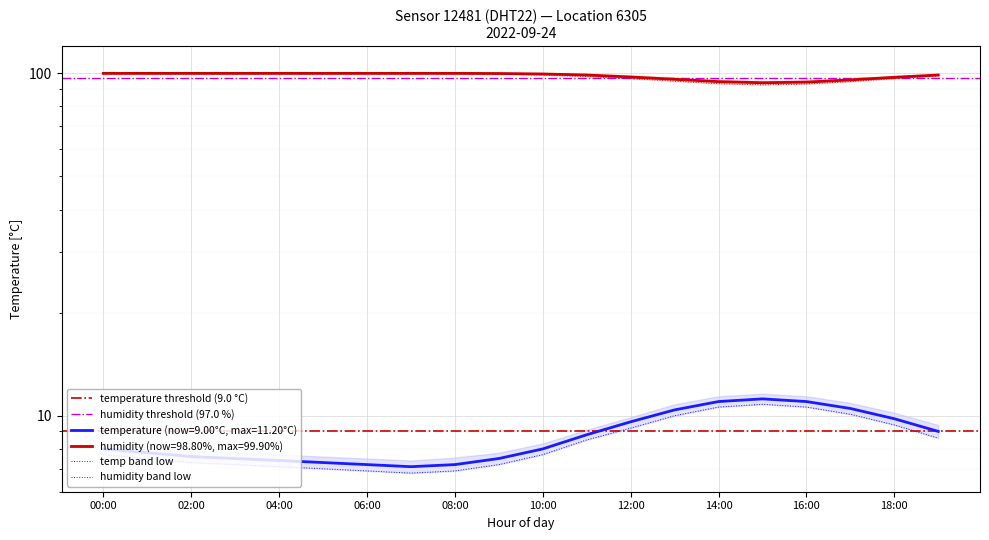

True or false: humidity has a value of 99.9 at 05:00.

True